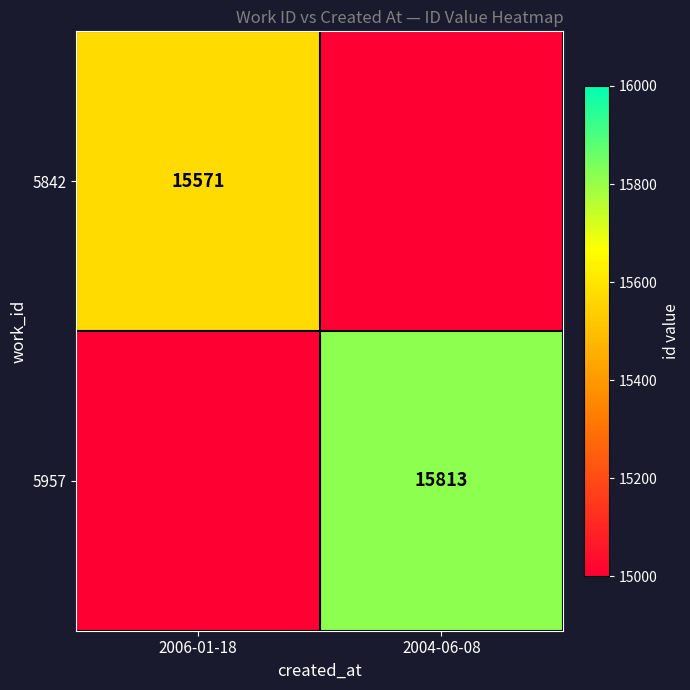

How many distinct data groups are displayed?

2